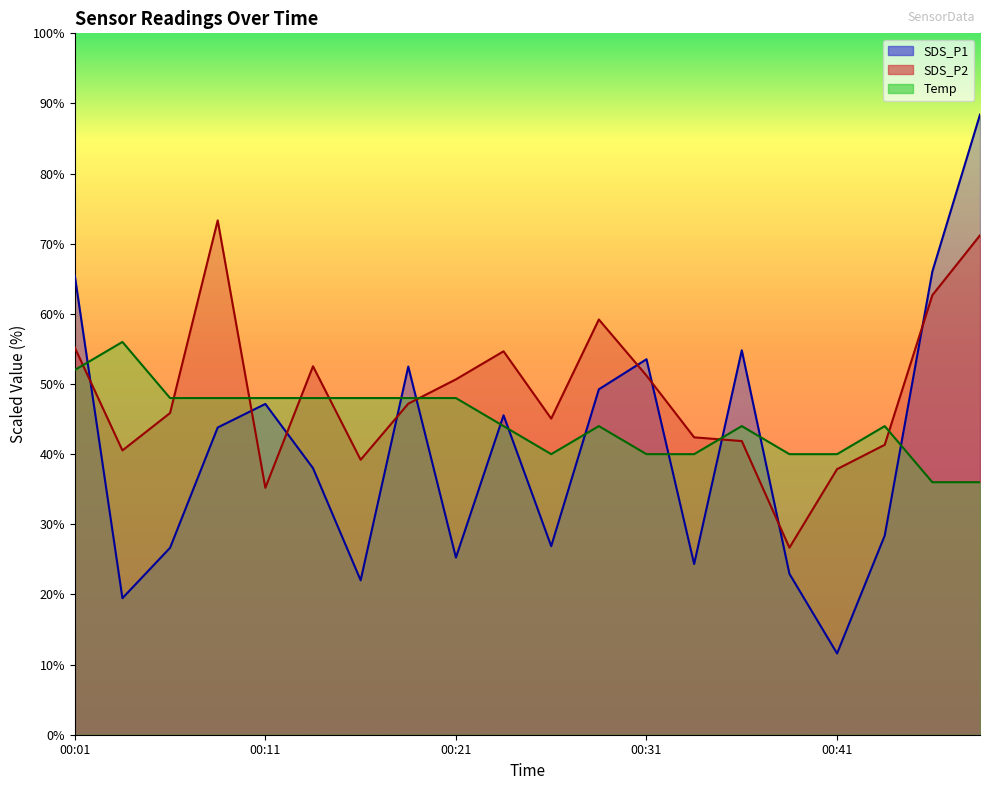

After their last crossing, which series has the higher values: Temp or SDS_P2?

SDS_P2